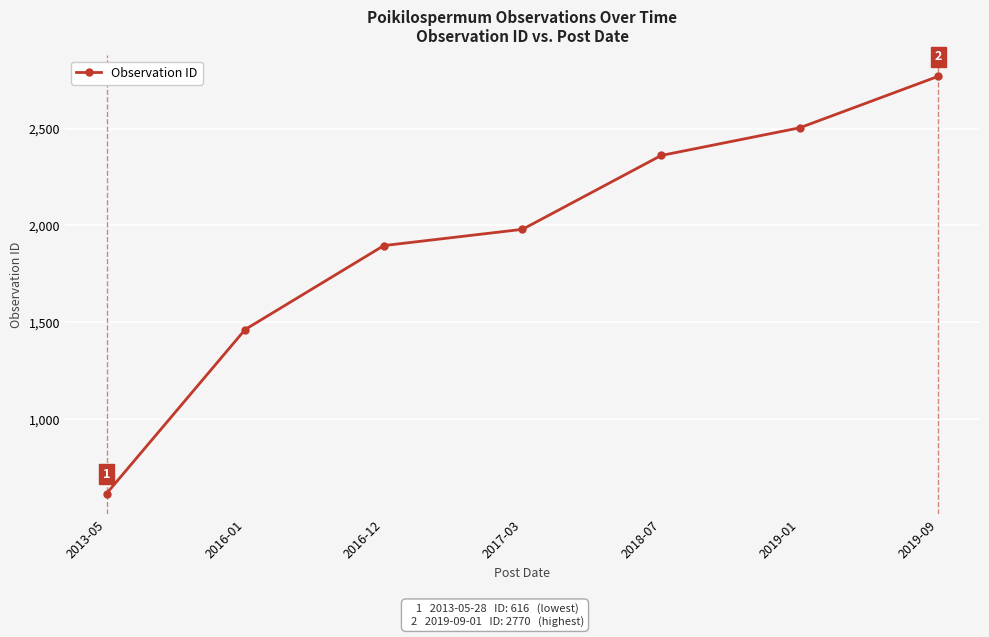

How many values are below 1980?

3